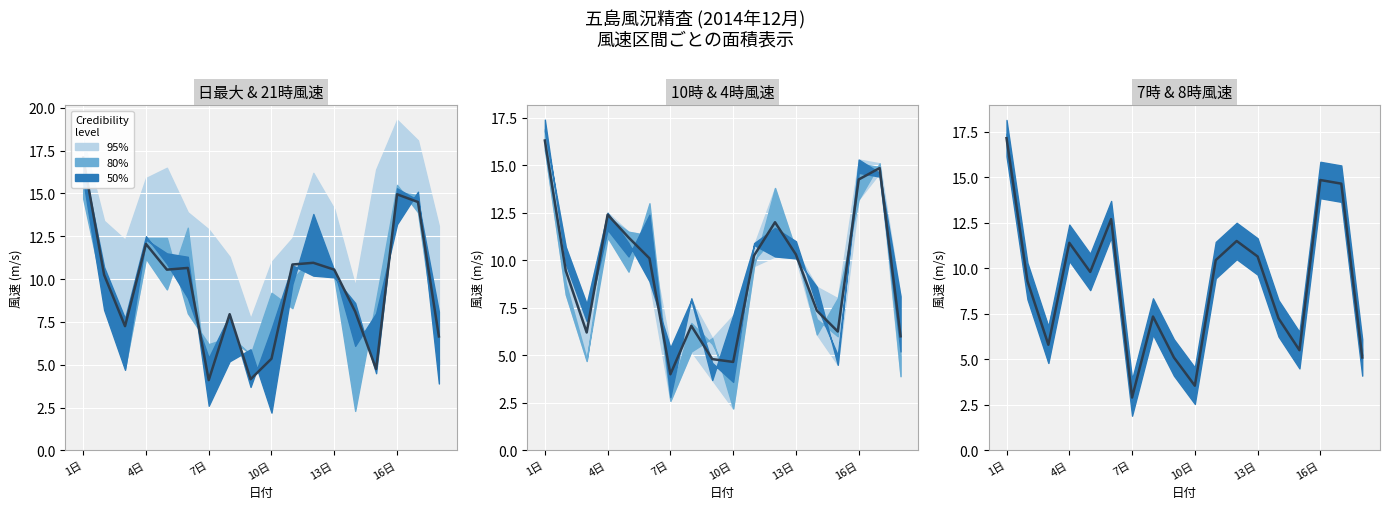

What is the minimum value shown in the chart?

2.9